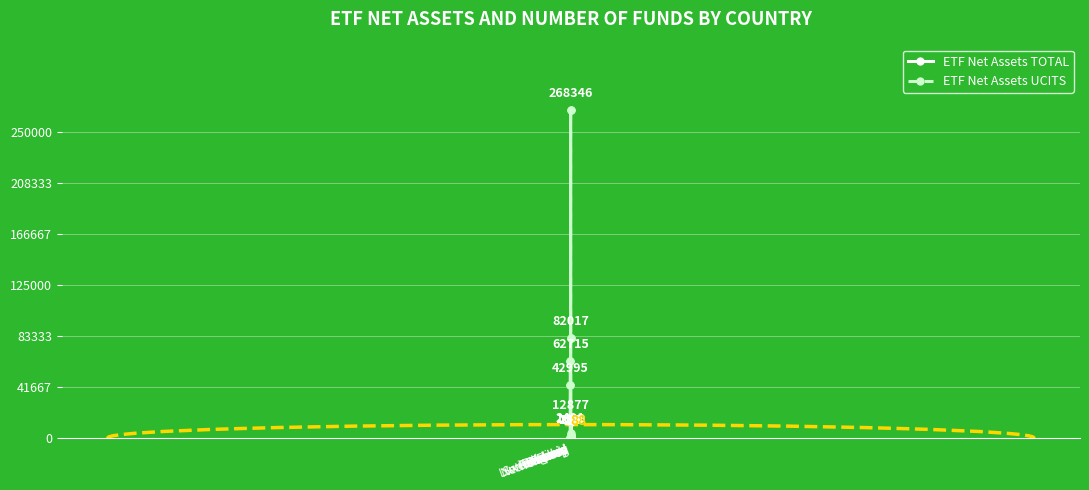

Which series has the largest total across all categories?

ETF Net Assets TOTAL